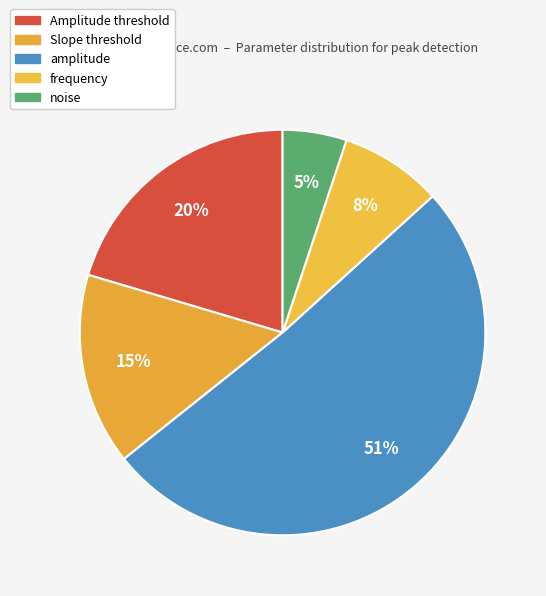

What percentage is NOT represented by Amplitude threshold?

79.6%